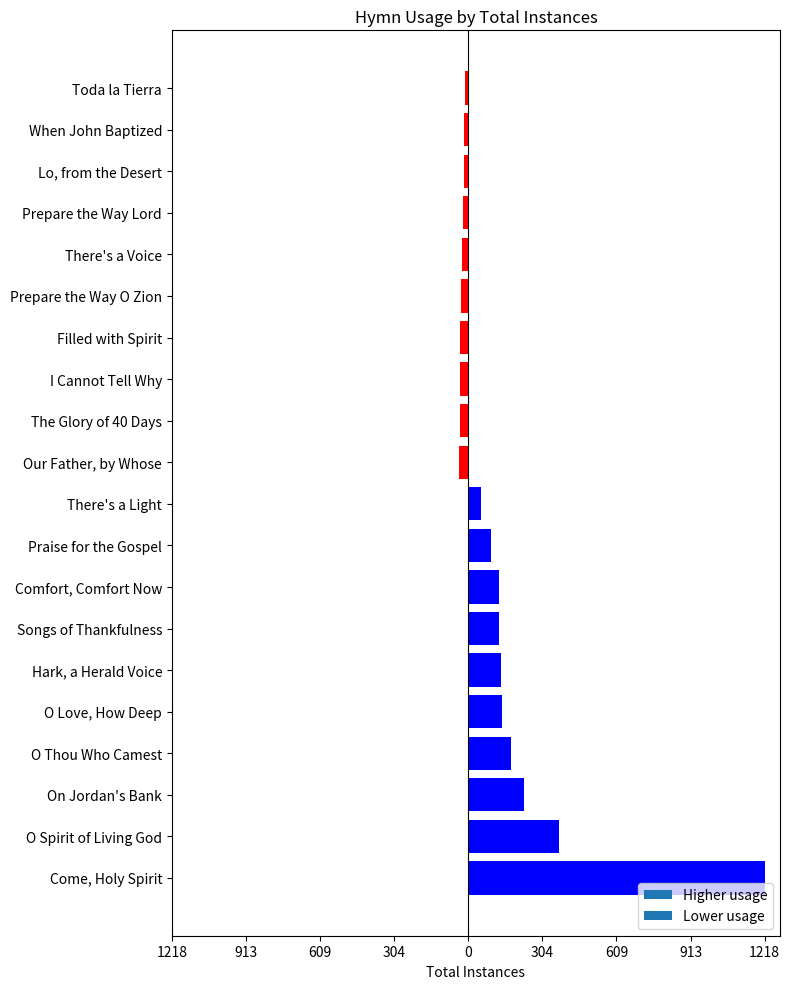

How many data points are less than 54?

10